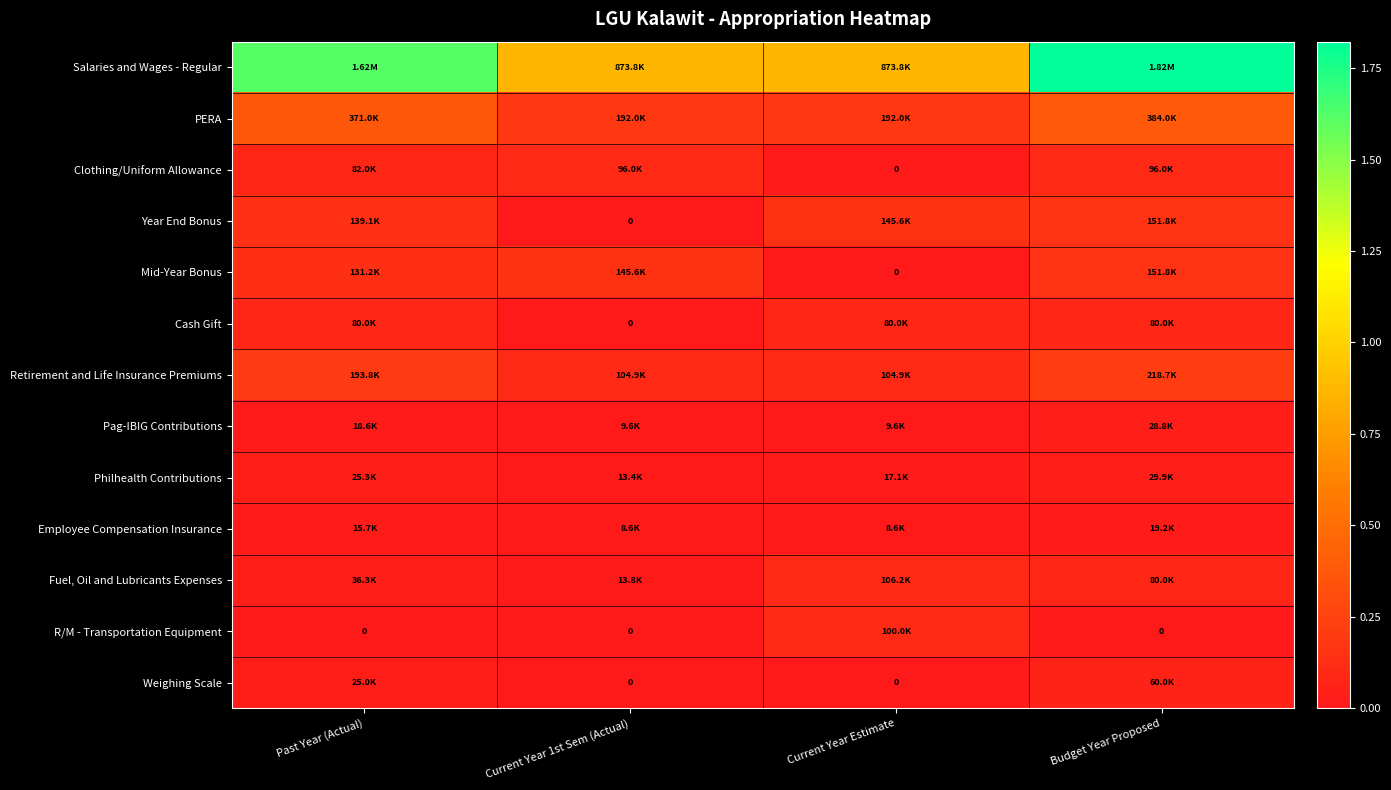

Which series has the widest spread of values?

Salaries and Wages - Regular